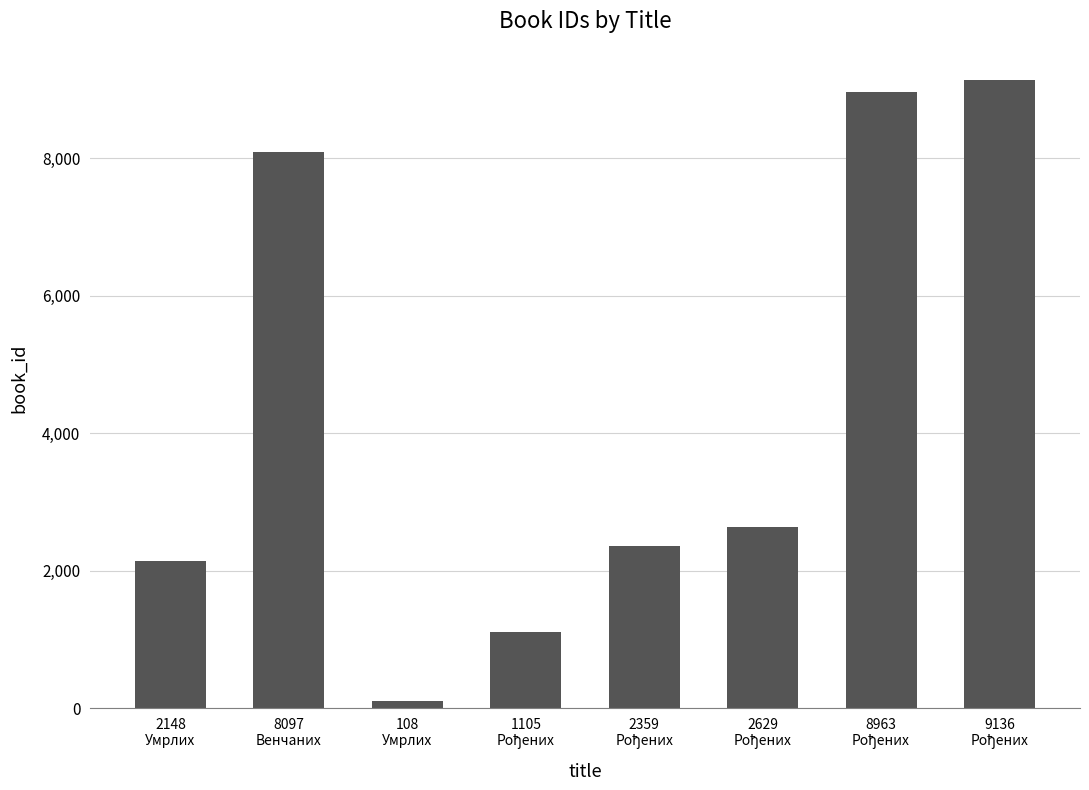

What is the greatest value displayed?

9136